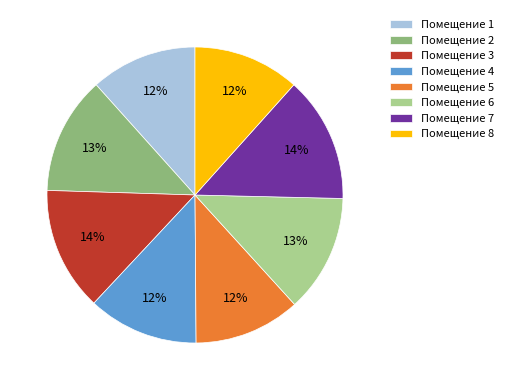

Is it true that Помещение 8 is 12% of the pie?

True